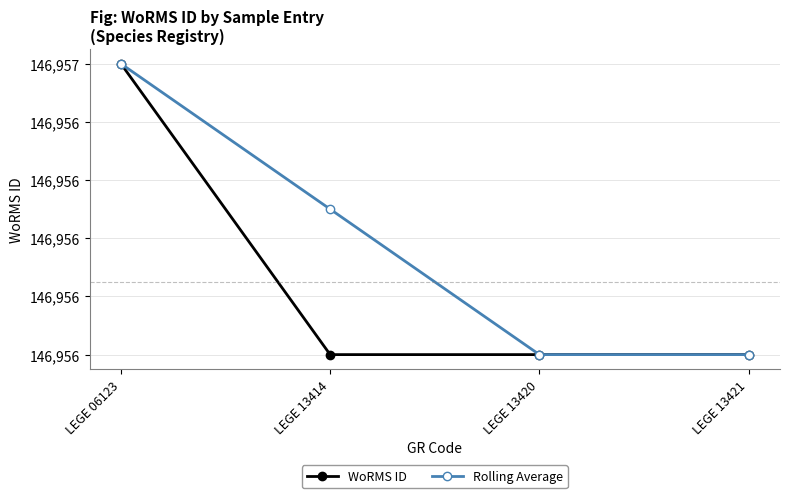

True or false: WoRMS ID has a value of 99896.3 at LEGE 13414.

False